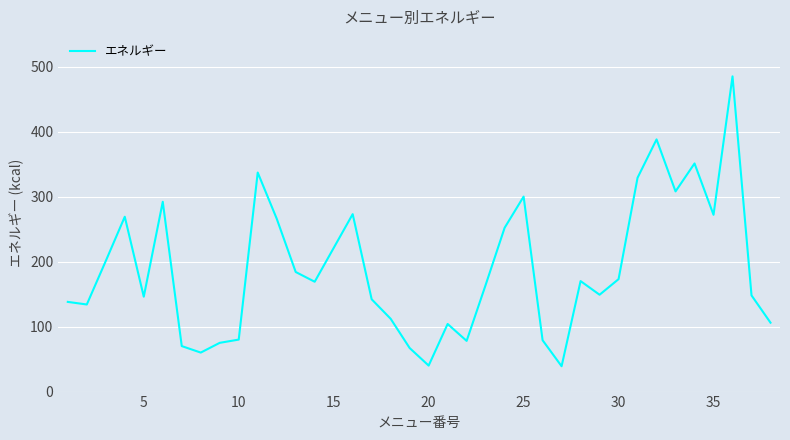

What is the difference between the maximum and minimum values?

446